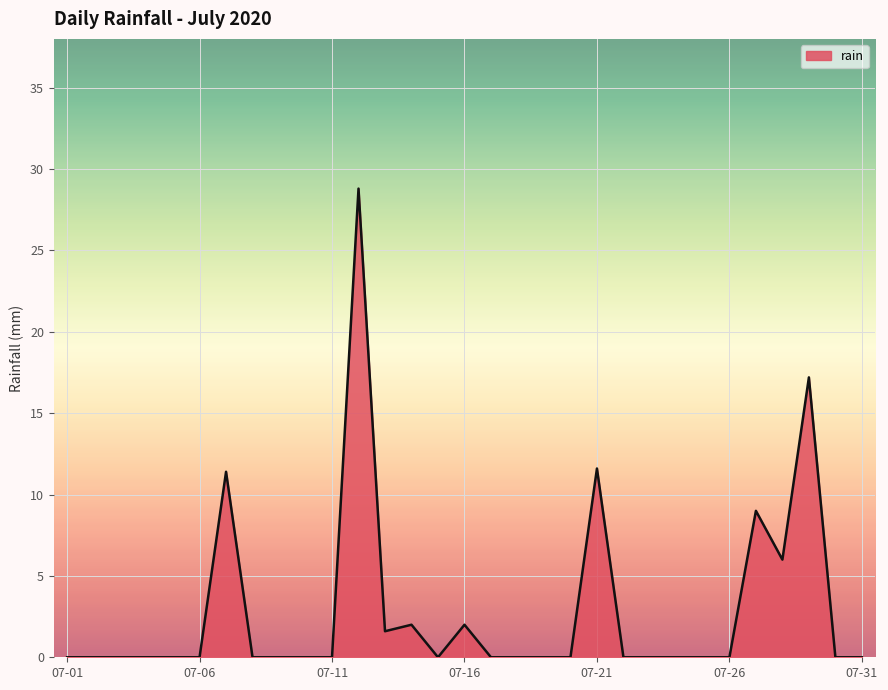

What is the maximum value shown in the chart?

28.8